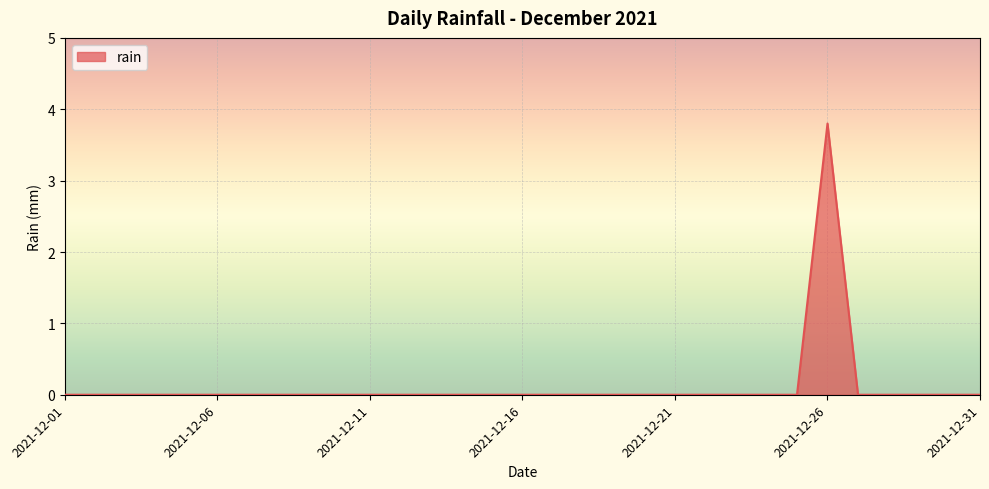

Count the values in the range 0 to 1.

30